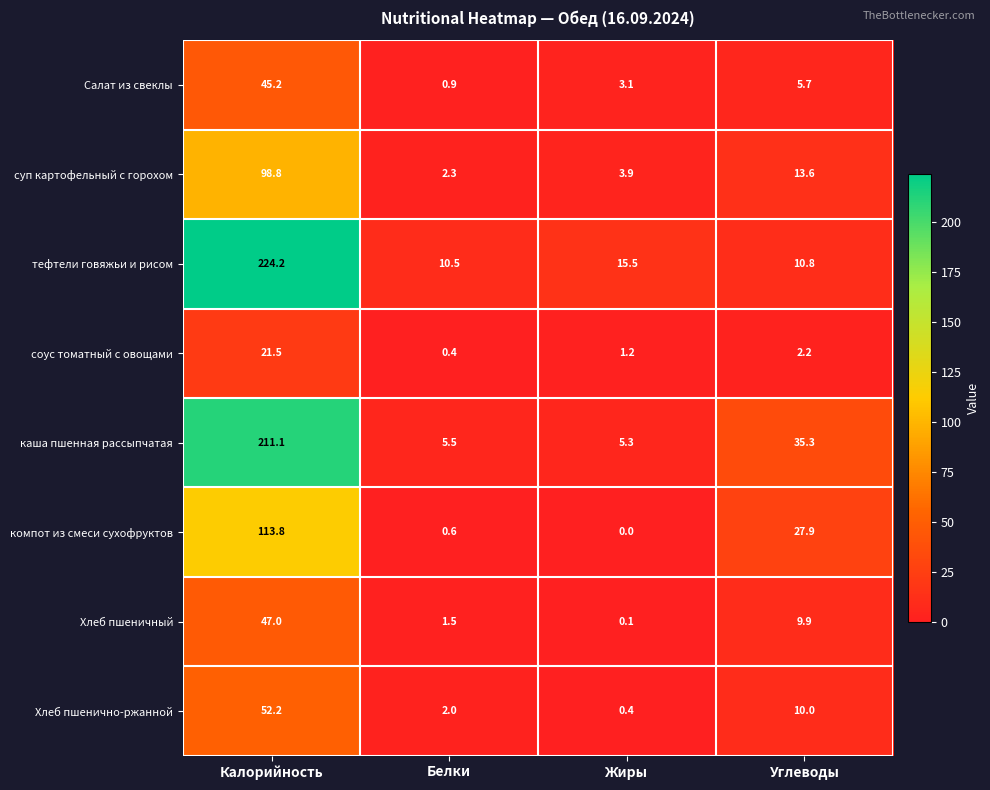

At Калорийность, list the series in order from largest to smallest.

тефтели говяжьи и рисом, каша пшенная рассыпчатая, компот из смеси сухофруктов, суп картофельный с горохом, Хлеб пшенично-ржанной, Хлеб пшеничный, Салат из свеклы, соус томатный с овощами